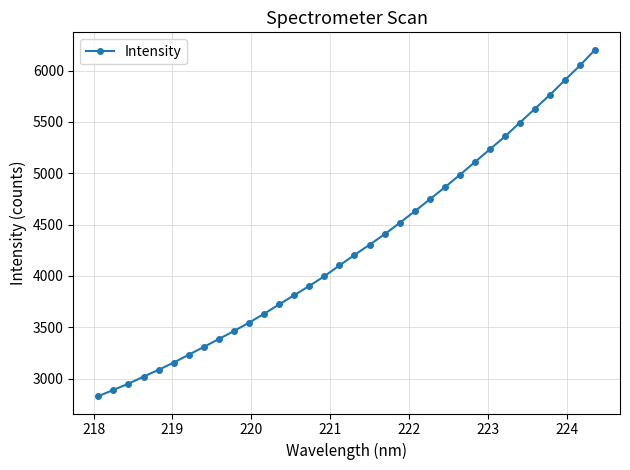

What is the smallest value displayed?

2828.0